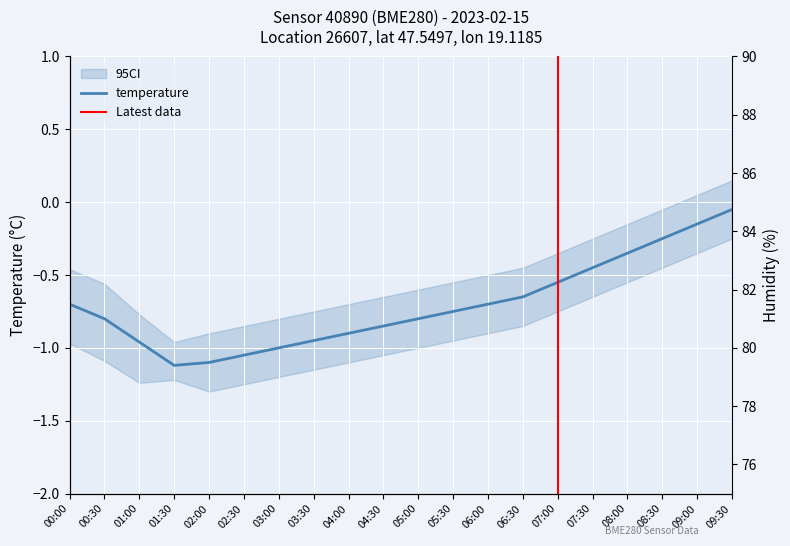

What is the minimum value for humidity?

80.8